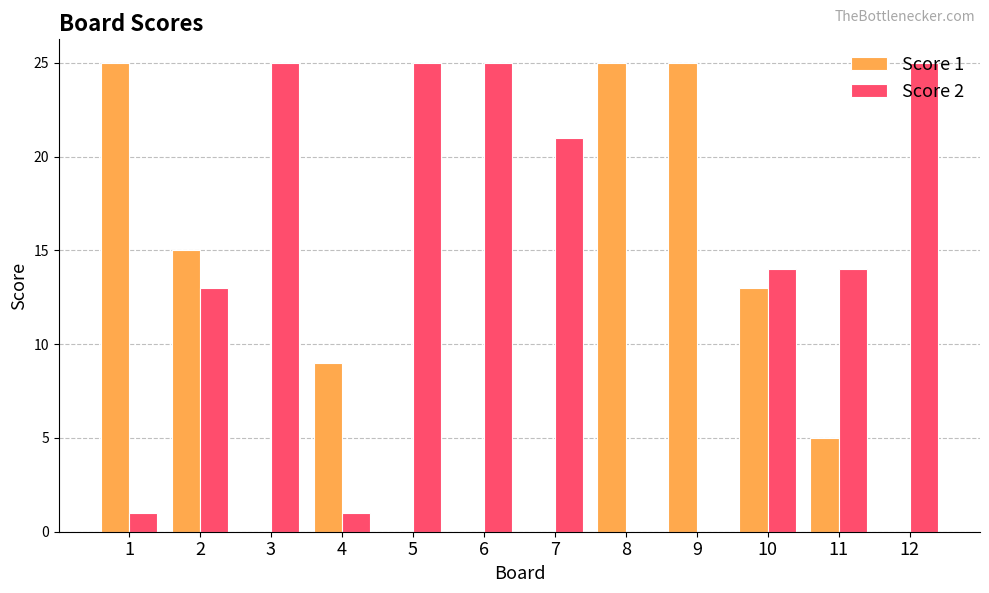

Count the number of data series in this chart.

2